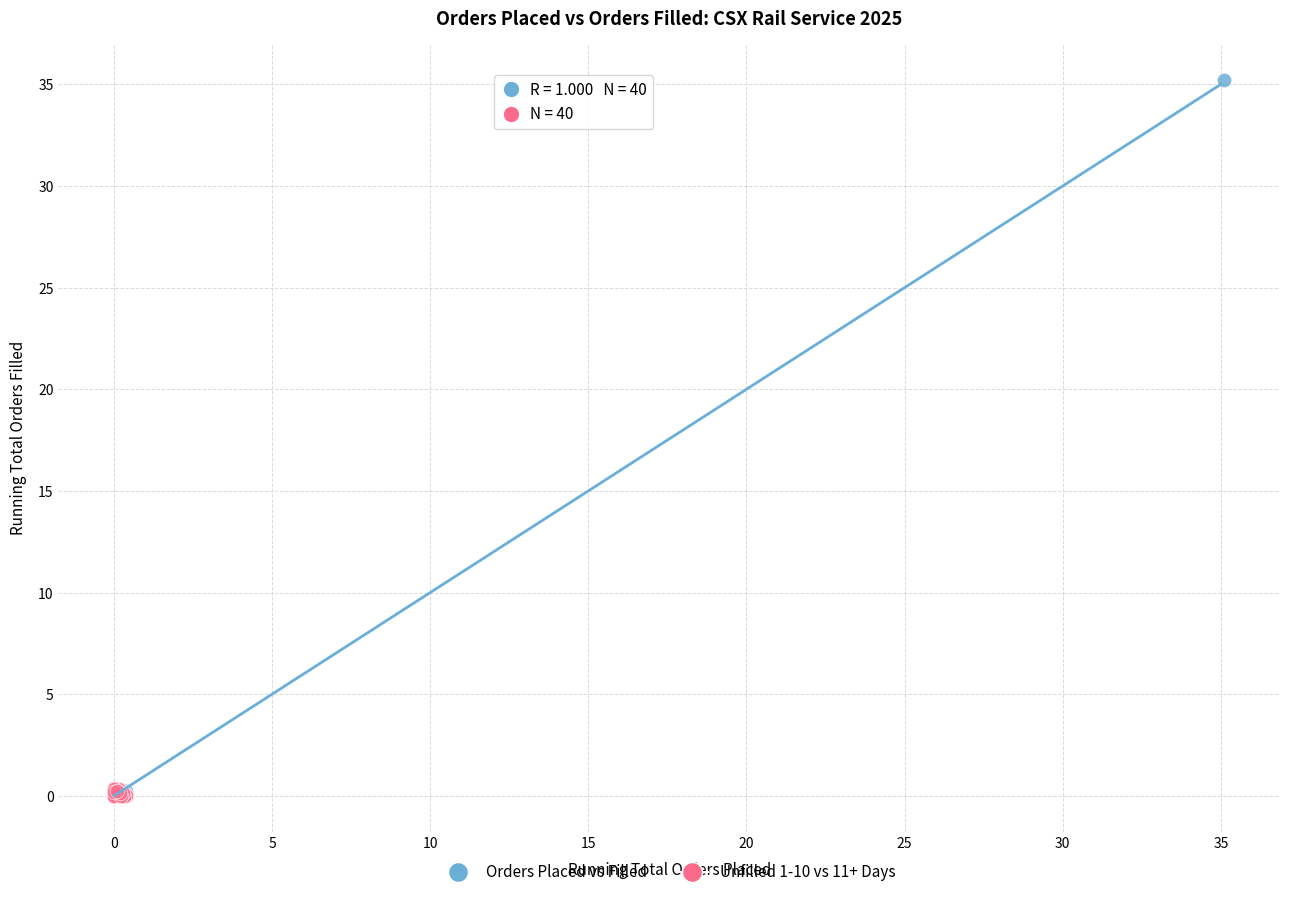

Which series contains the highest Y value?

Orders Placed vs Filled